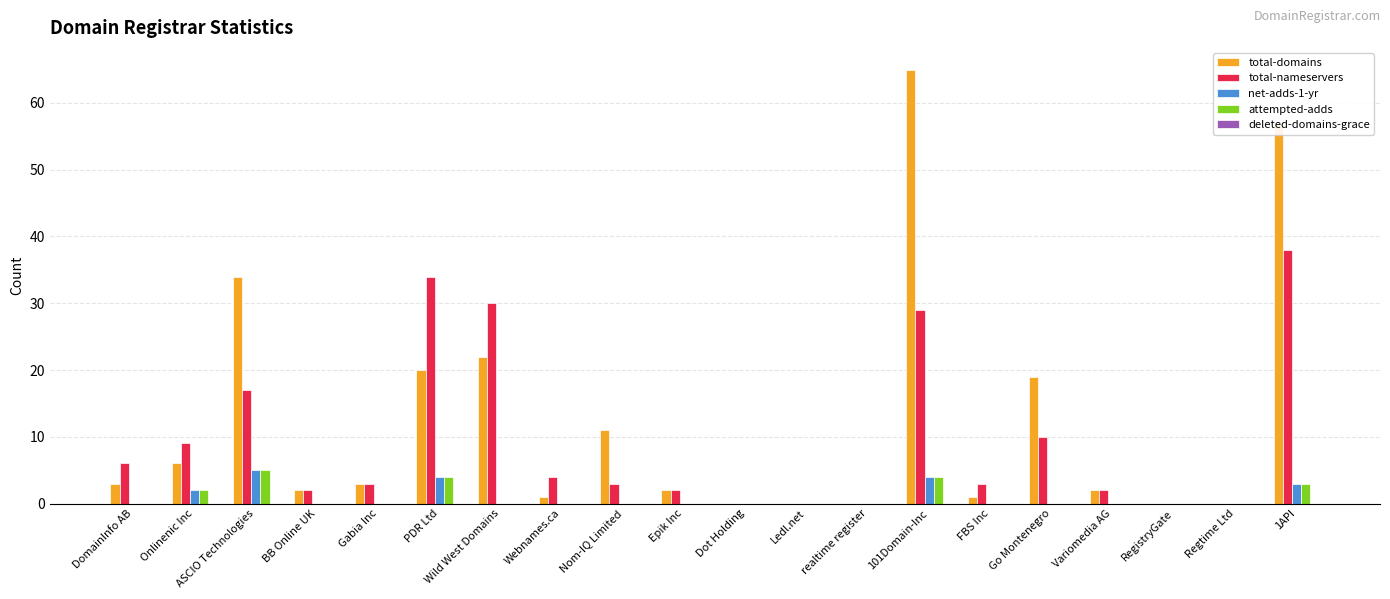

True or false: attempted-adds has a value of 0 at DomainInfo AB.

True